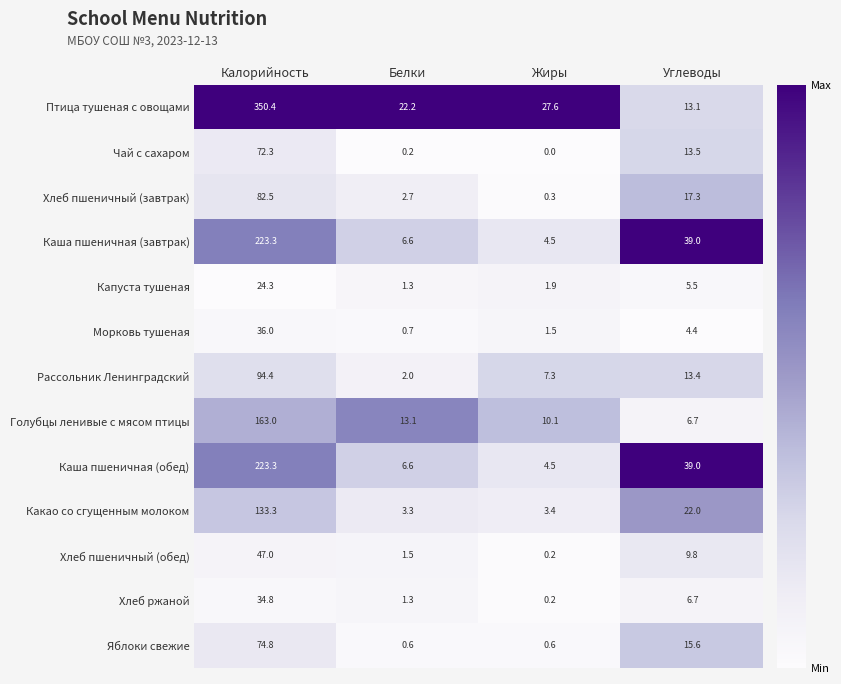

What is the difference between the highest and lowest values at Жиры?

27.6